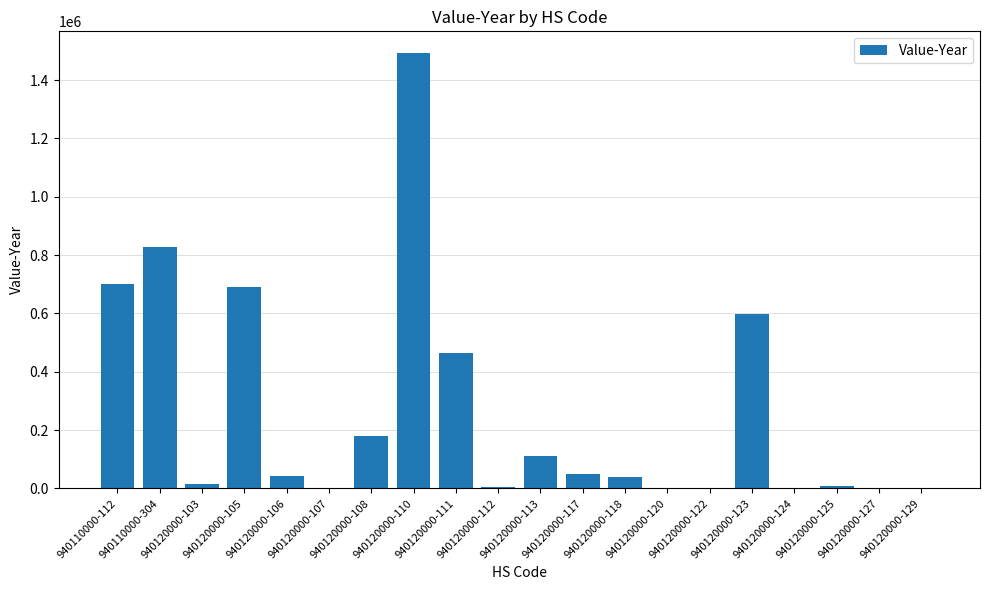

What is the sum of all values?

5239309